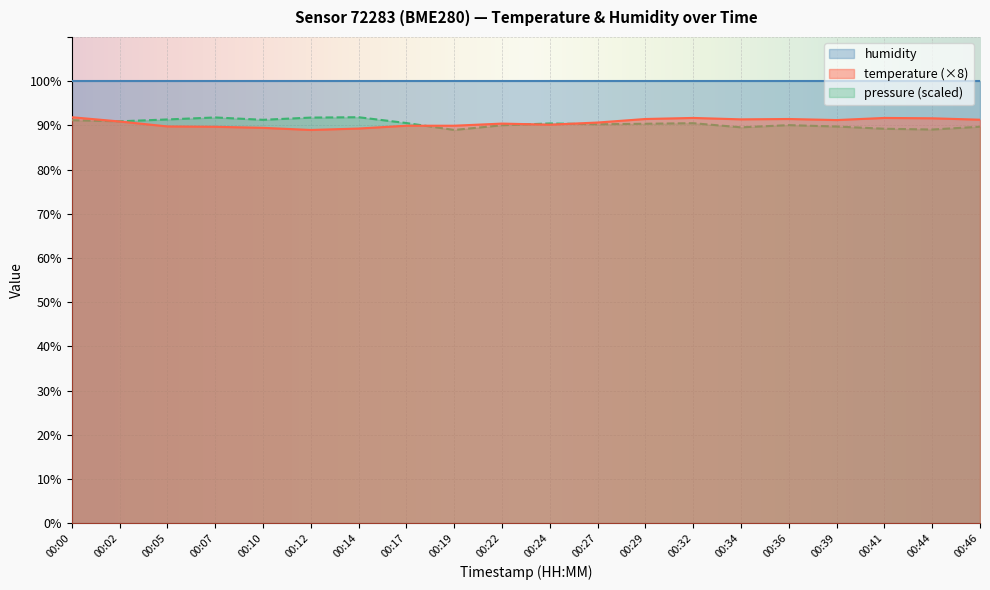

What is the greatest value displayed?

100.0